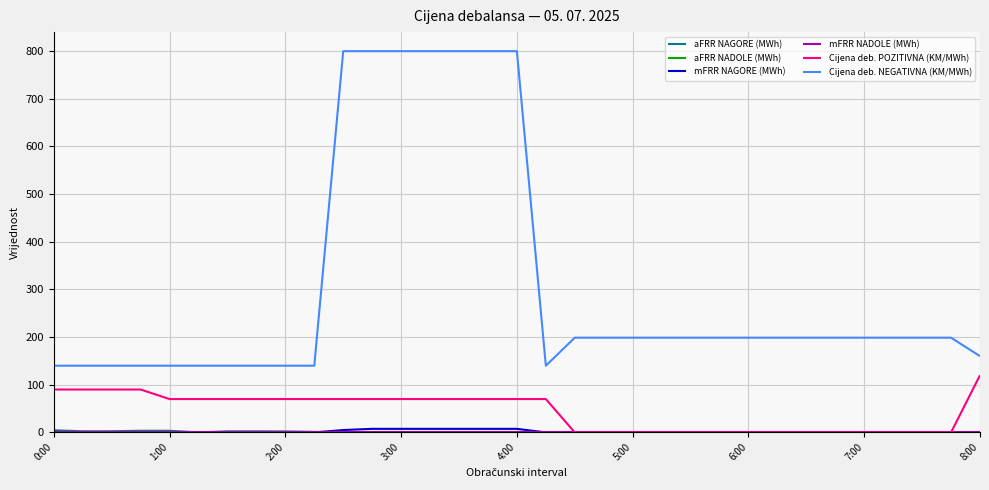

Which series has the largest total across all categories?

Cijena deb. NEGATIVNA (KM/MWh)